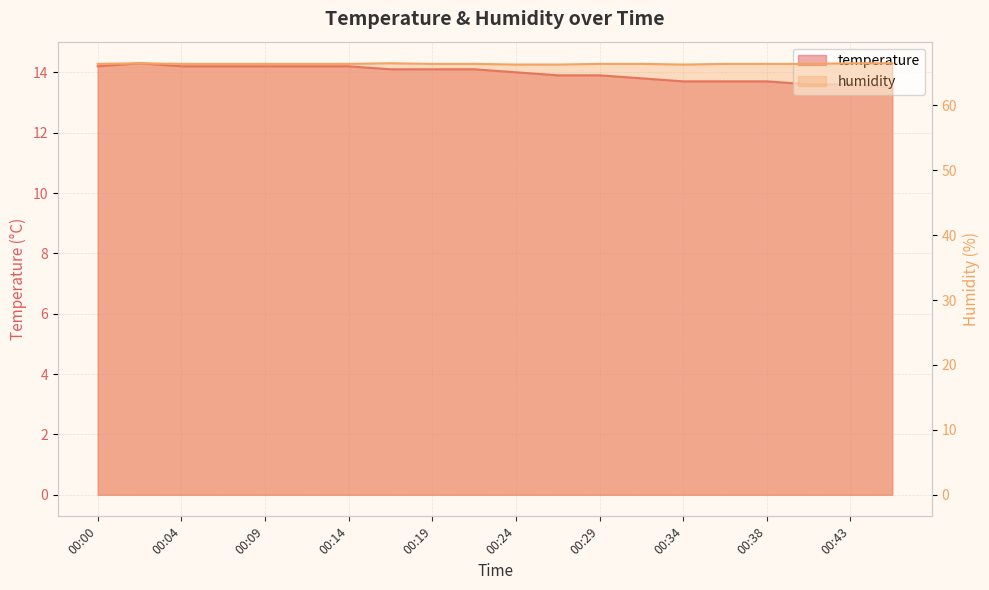

True or false: temperature has more than 2 points higher than both neighbors.

False